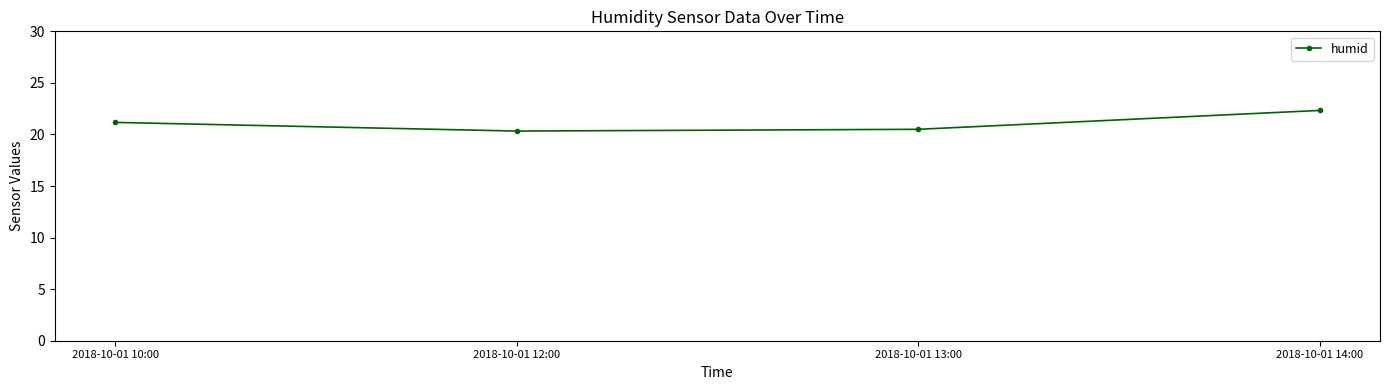

Where is the data nearest to the value 21?

2018-10-01 10:00